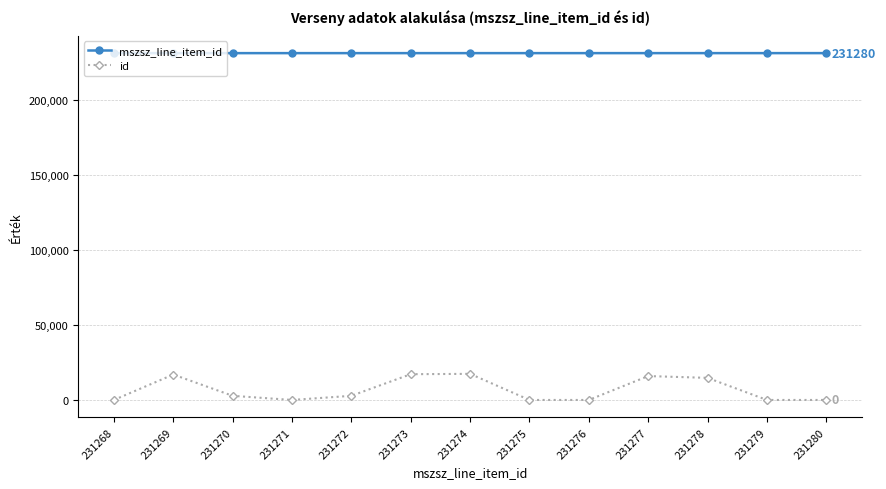

Is the value of id at 231280 greater than the value of mszsz_line_item_id at 231271?

No